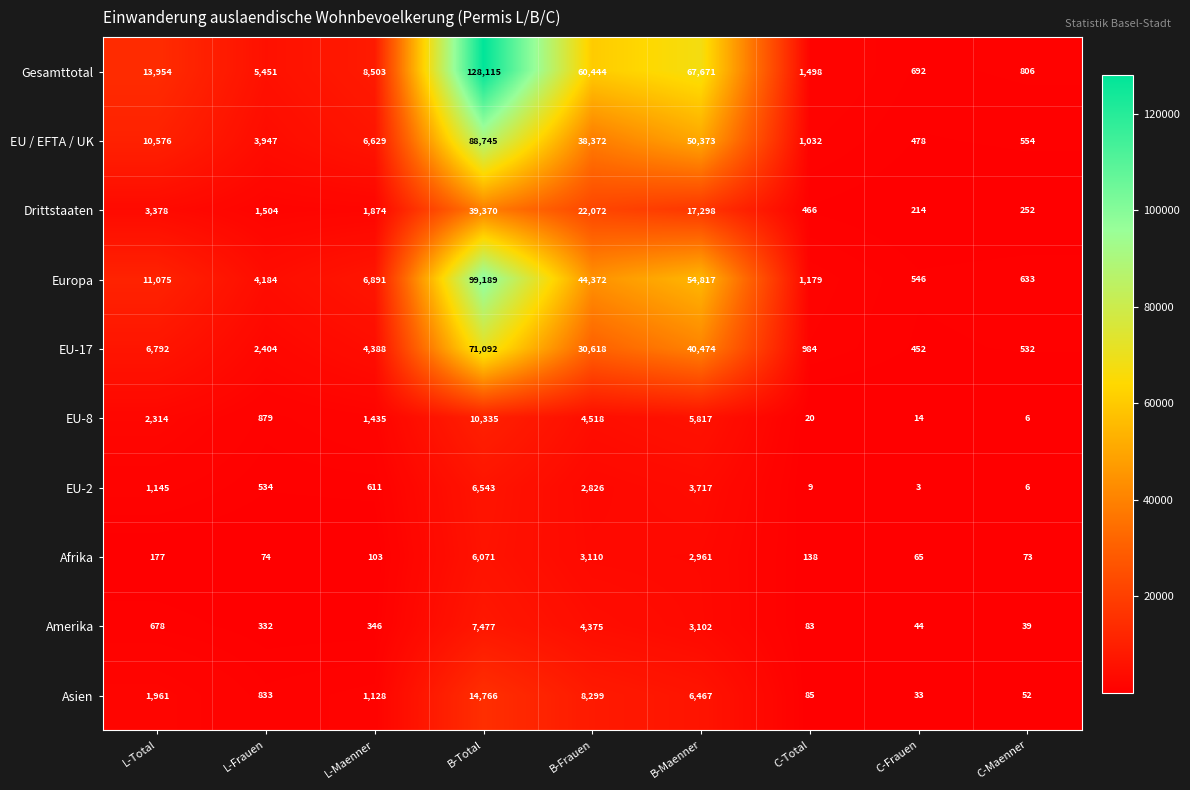

At which label is EU-2 closest to 3273?

B-Maenner